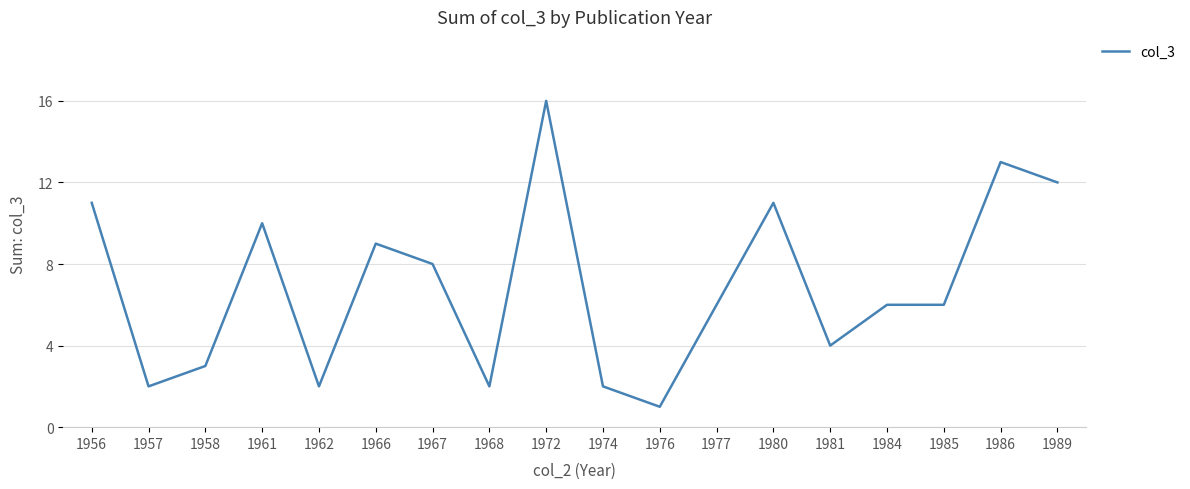

What is the difference between the values at 1981 and 1967?

4